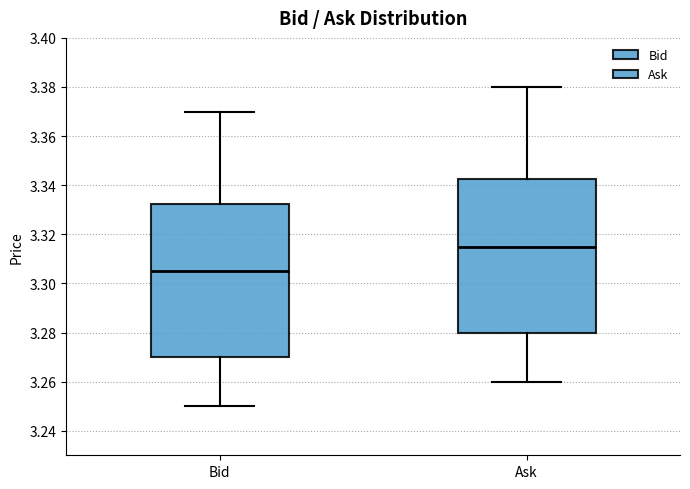

Where does the lower whisker of the box for Bid end on the y-axis? The values are not printed on the chart, so give them approximately, as read against the axis.

3.250